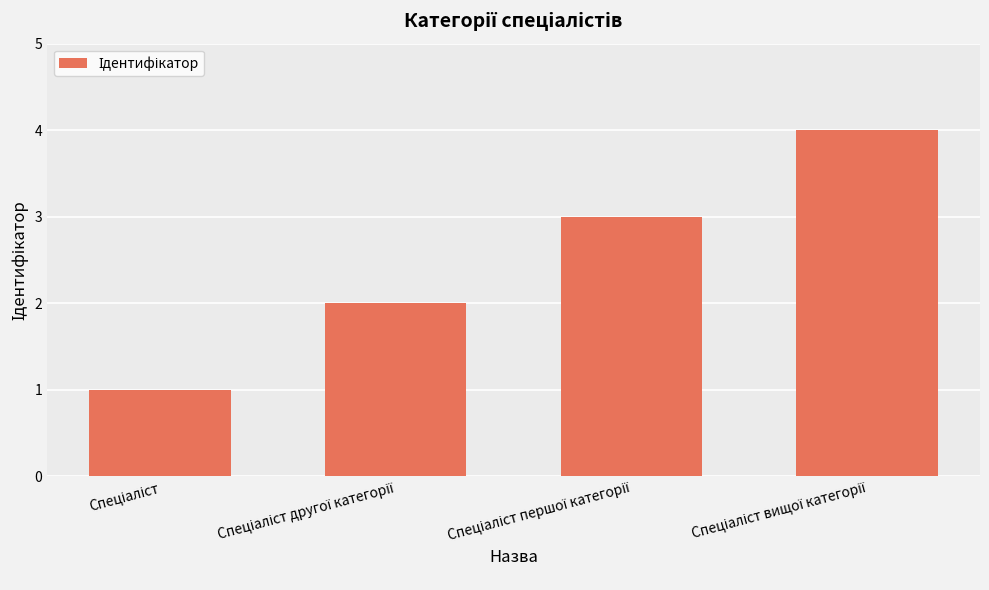

What is the sum of all values?

10